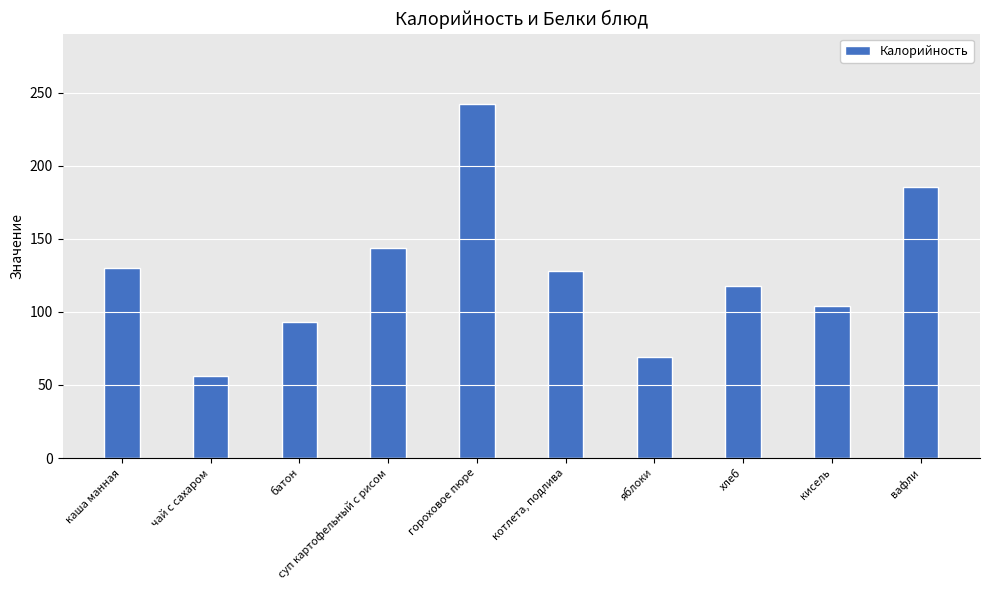

Rank the categories by value from lowest to highest.

чай с сахаром, яблоки, батон, кисель, хлеб, котлета, подлива, каша манная, суп картофельный с рисом, вафли, гороховое пюре